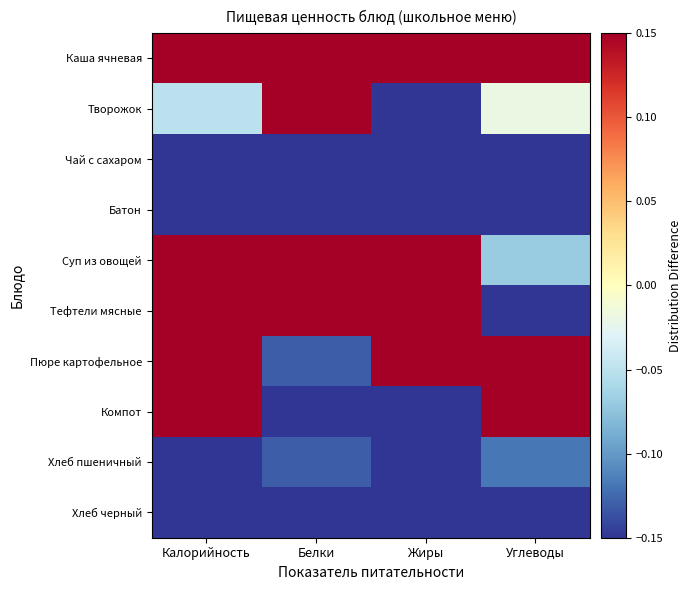

At Белки, list the series in order from largest to smallest.

Каша ячневая, Тефтели мясные, Суп из овощей, Творожок, Пюре картофельное, Хлеб пшеничный, Хлеб черный, Батон, Чай с сахаром, Компот